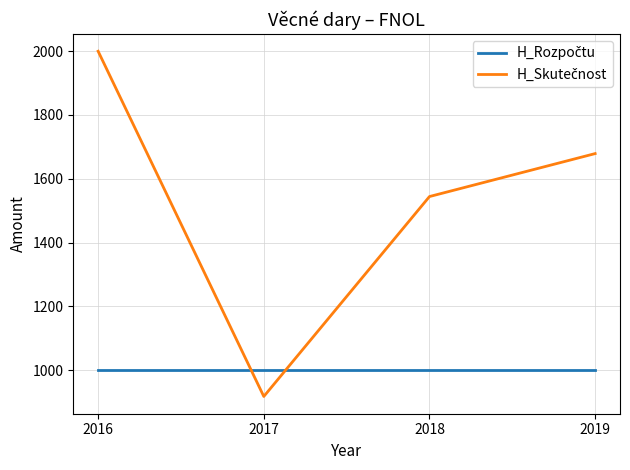

What is the smallest value displayed?

917.9